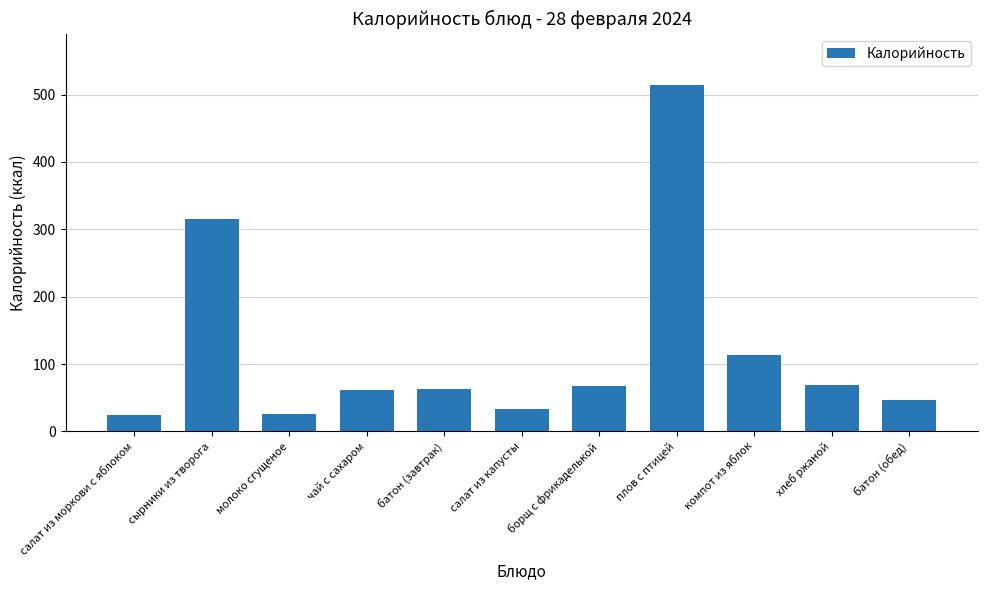

What is the change in value from батон (завтрак) to плов с птицей?

+451.1